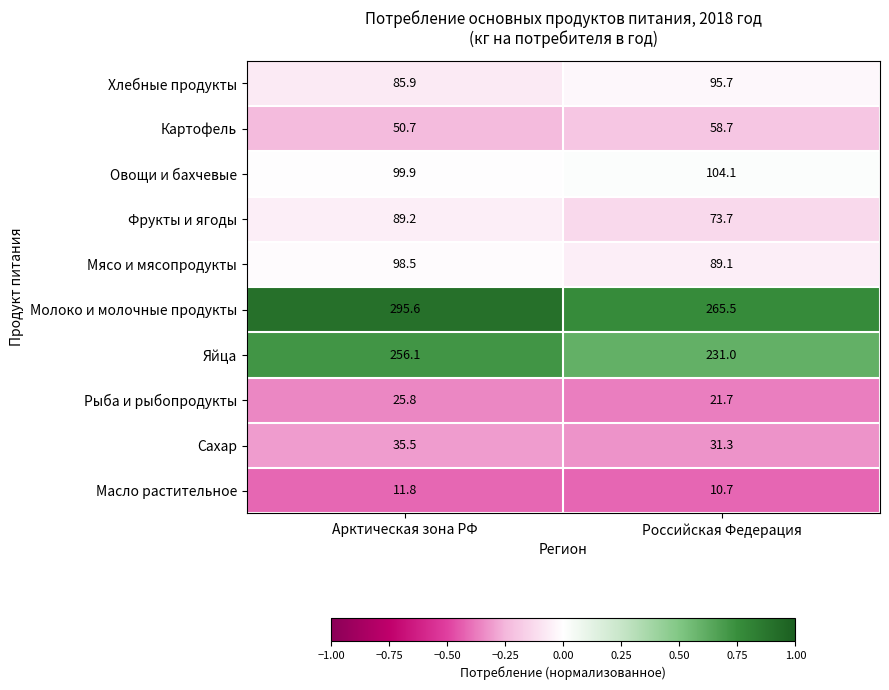

Which series has the largest total across all categories?

Молоко и молочные продукты